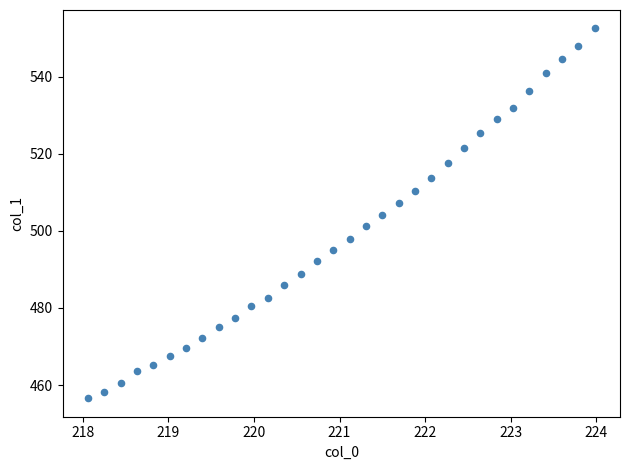

What is the range of X values (max minus min)?

5.9